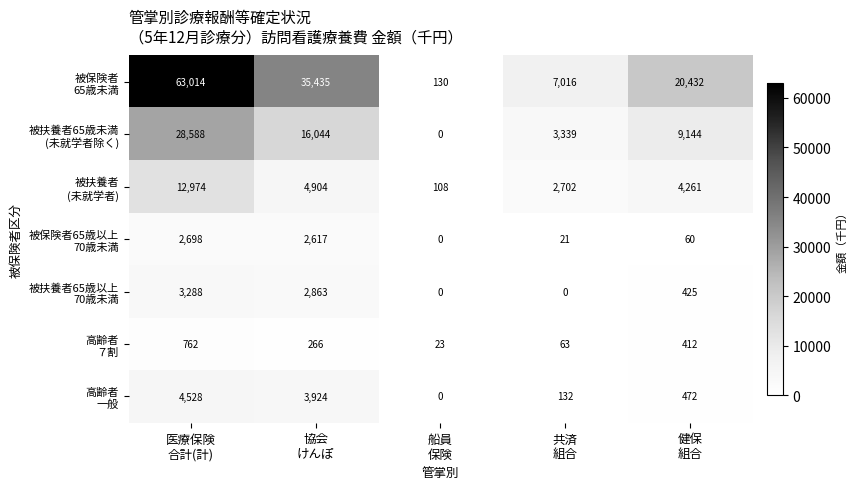

At how many categories does at least one series exceed 10840?

3